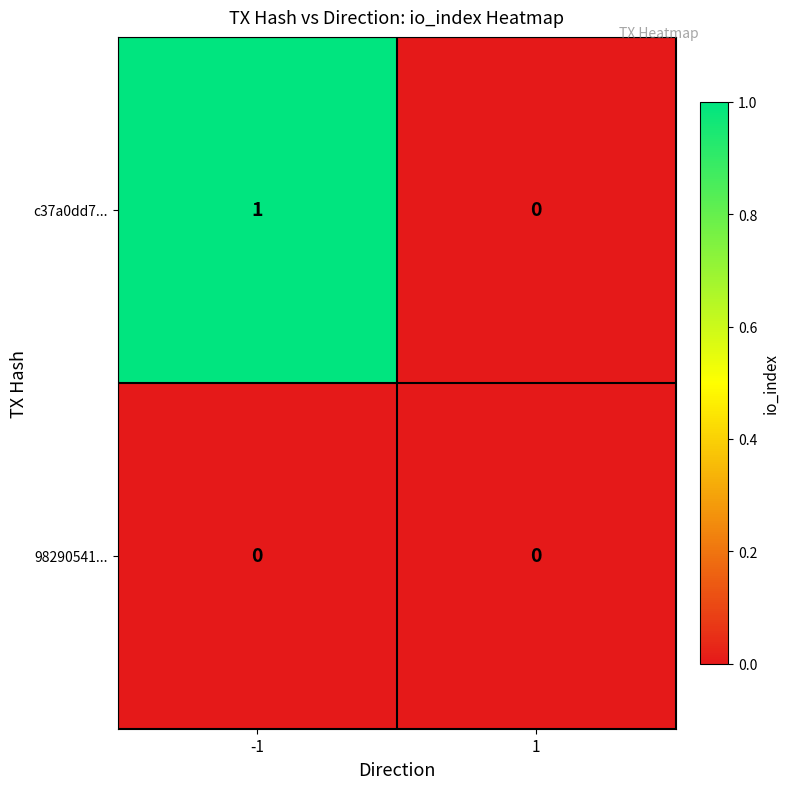

Count the number of data series in this chart.

2